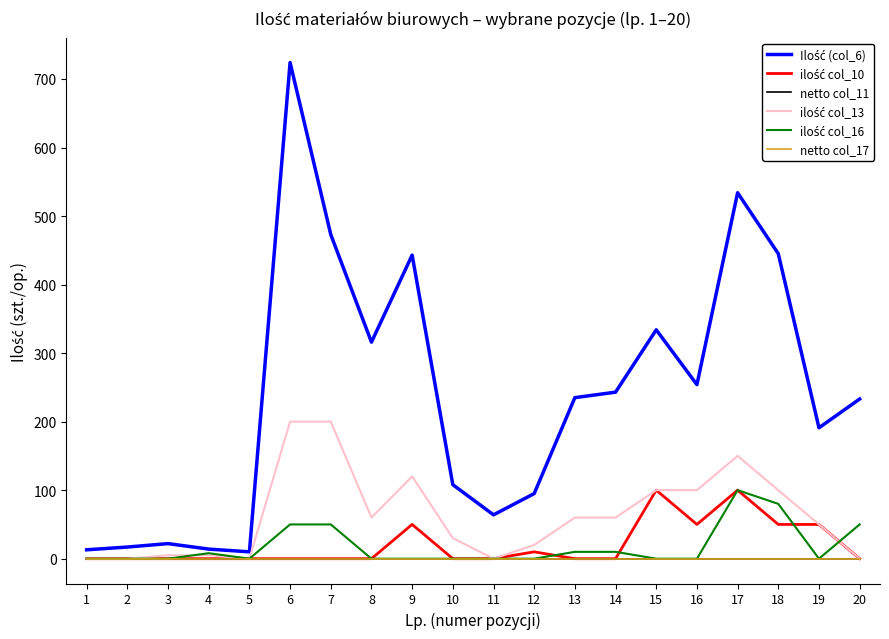

Is this an area chart (filled region under the line)?

No